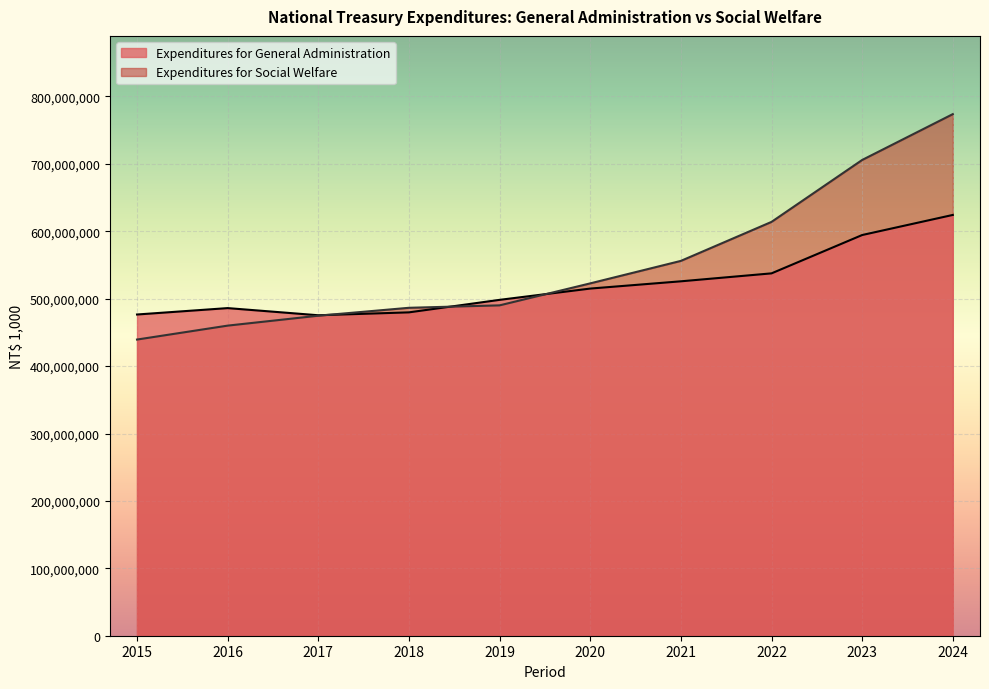

What are all the series names shown in the legend?

Expenditures for General Administration, Expenditures for Social Welfare